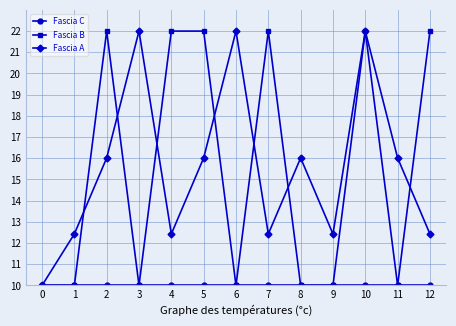

True or false: Fascia B has more than 0 interior local peaks.

True